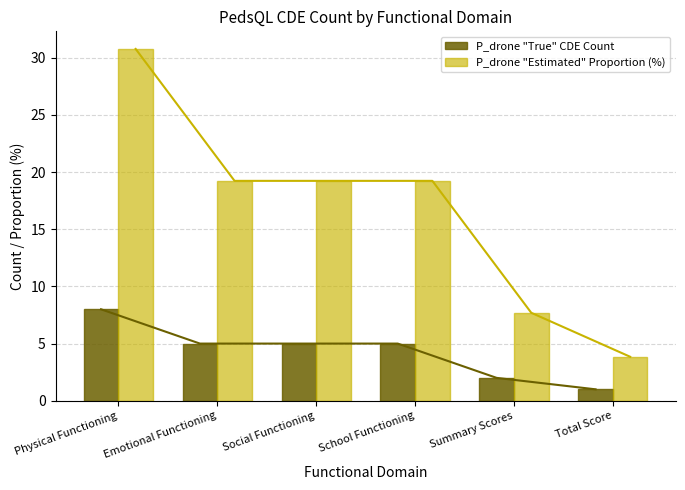

What position from the left is Physical Functioning?

1